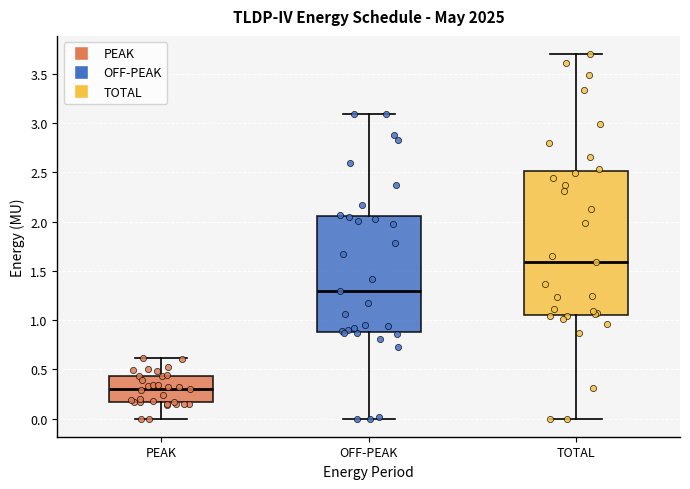

Which box has the highest median line?

TOTAL